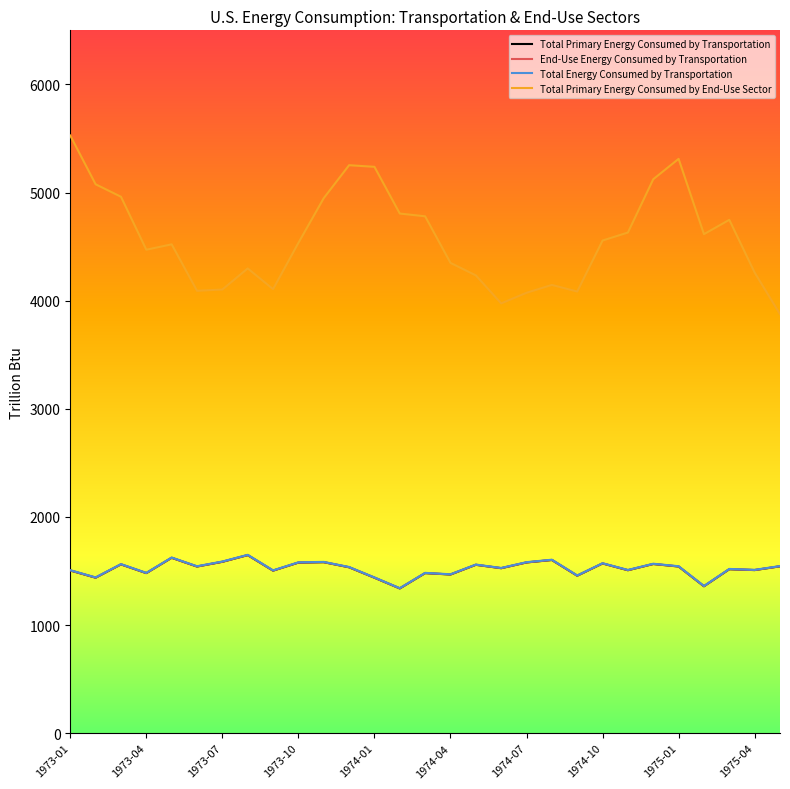

What is the maximum value shown in the chart?

5527.0